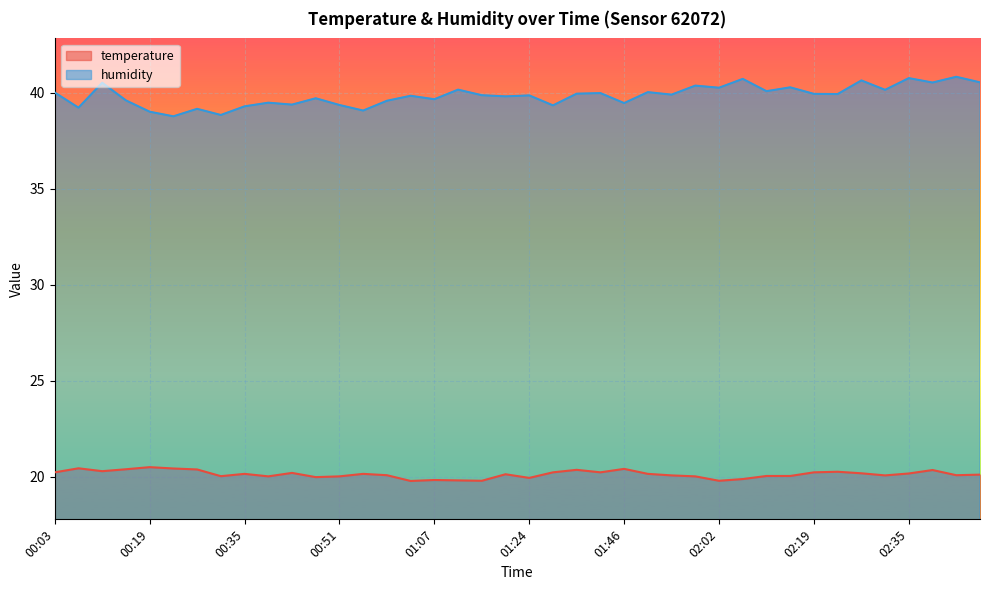

What is the sum of all temperature values?

804.8